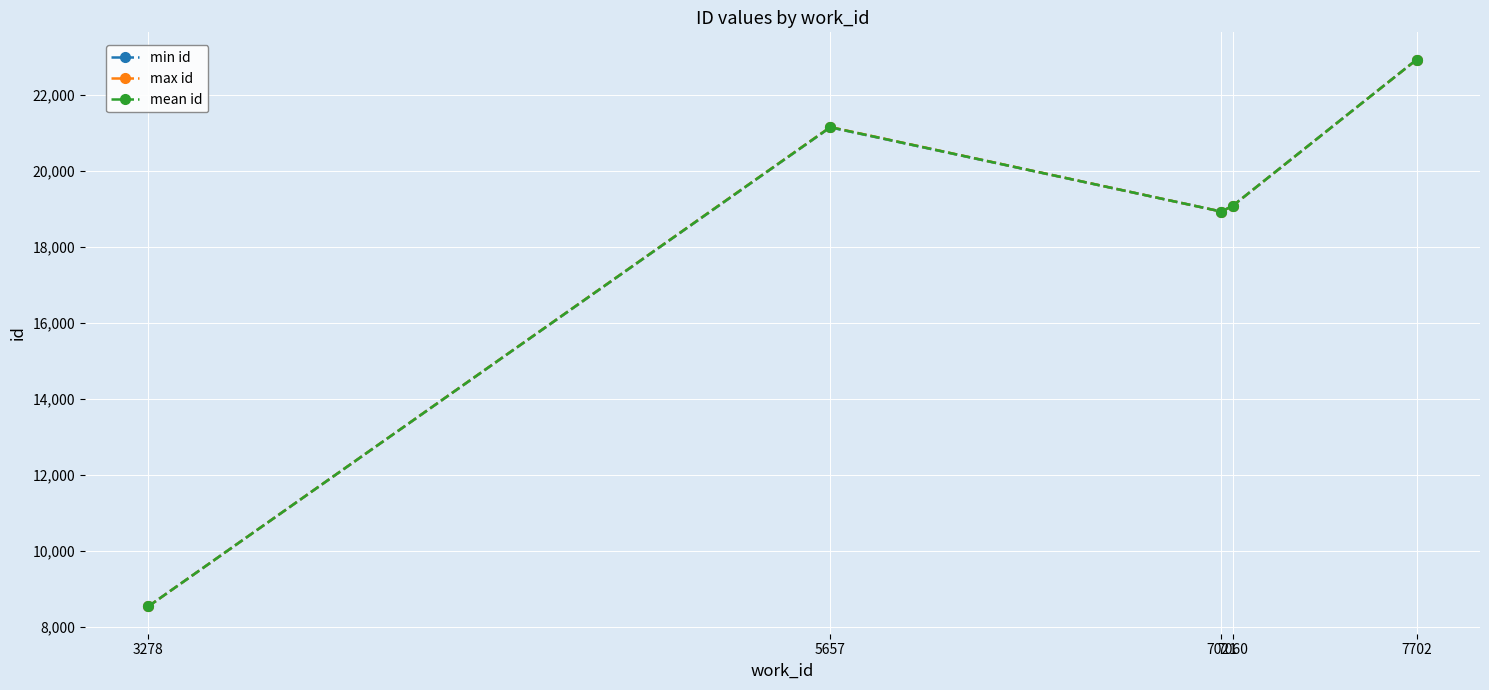

The value of max id at 7021 is 18935.0. True or false?

True